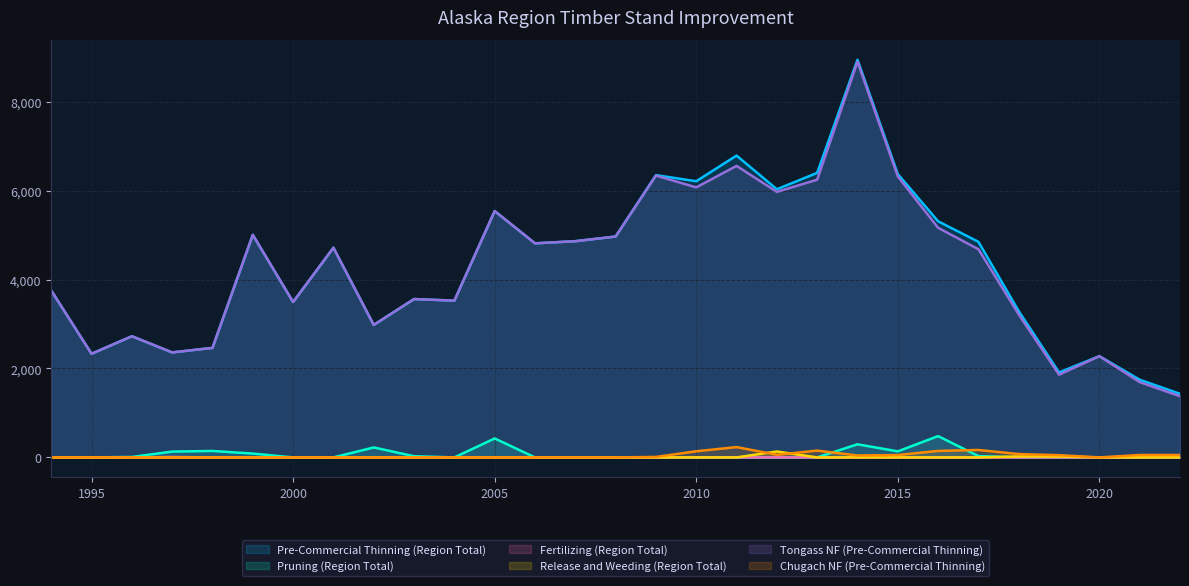

Between 1994 and 2018, which series saw the biggest shift?

Tongass NF (Pre-Commercial Thinning)